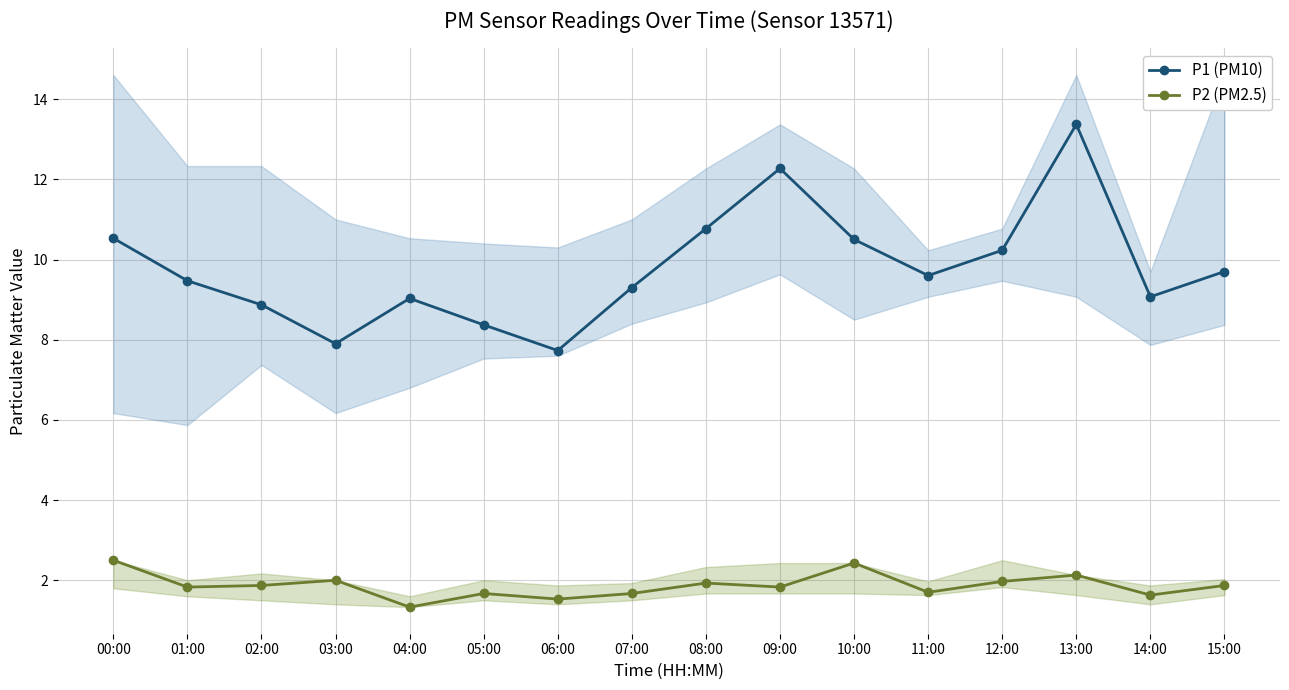

True or false: P2 (PM2.5) has a value of 2.7 at 11:00.

False